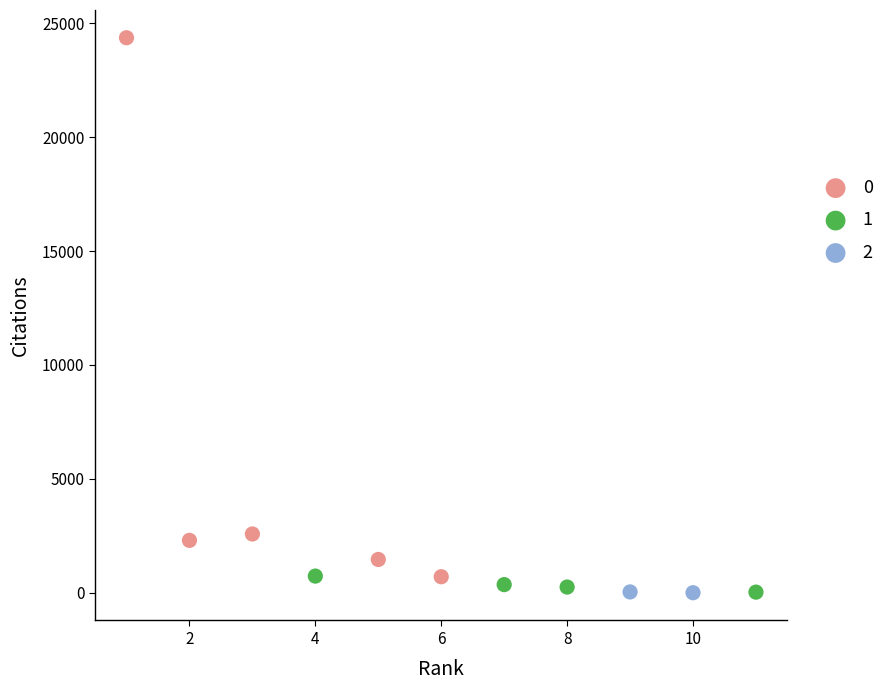

What are all the series names shown in the legend?

0, 1, 2